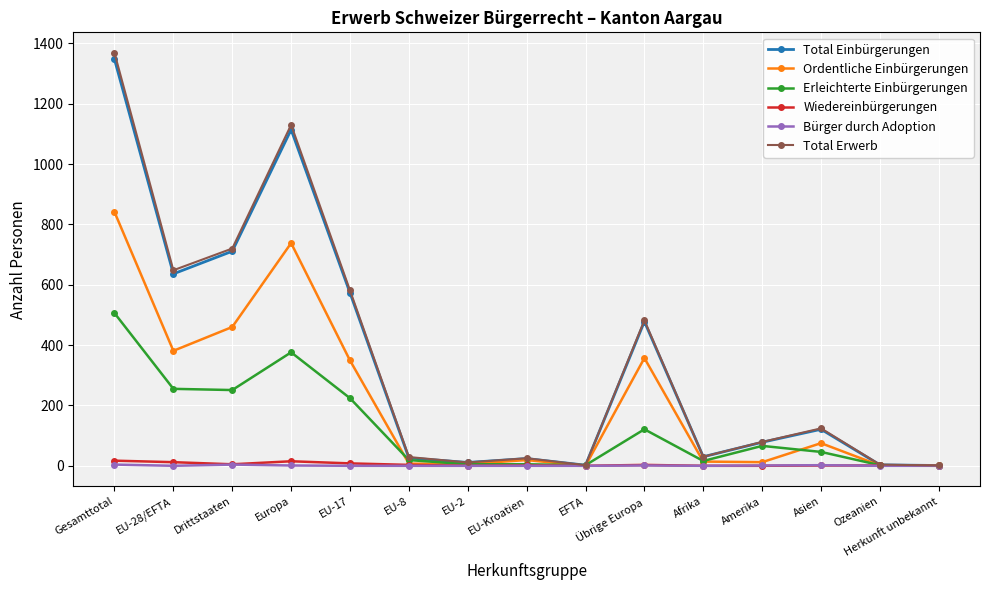

What is the label of the 5th point from the right?

Afrika